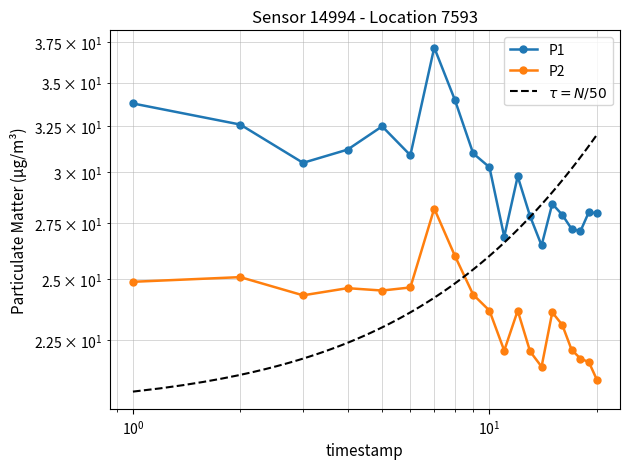

True or false: P2 and P1 intersect in this chart.

False